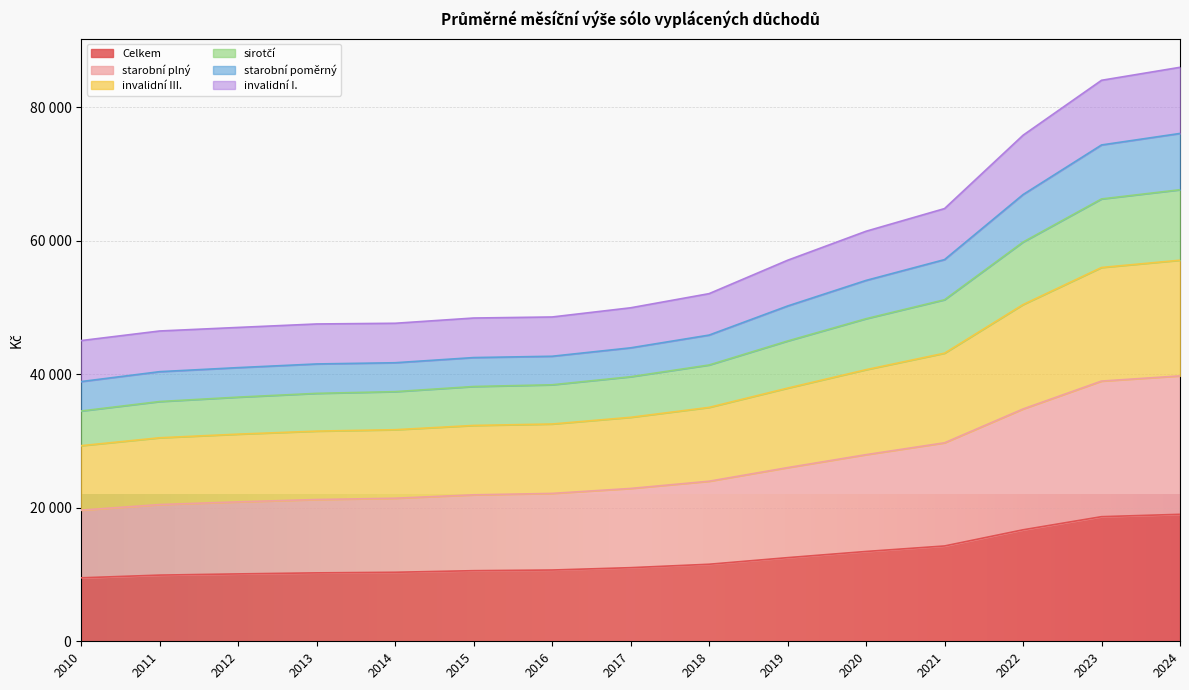

True or false: starobní plný has a value of 27954.5 at 2020.

True